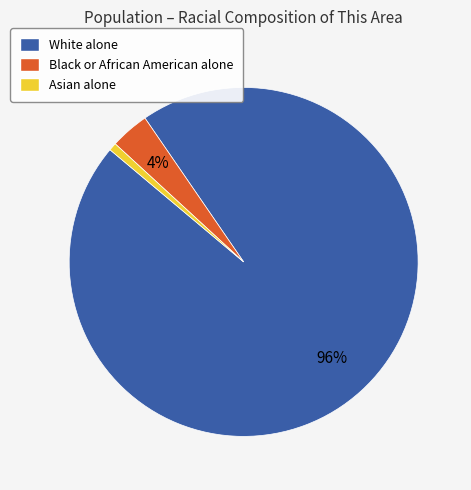

Do Black or African American alone and Asian alone together represent more than half of the pie?

No